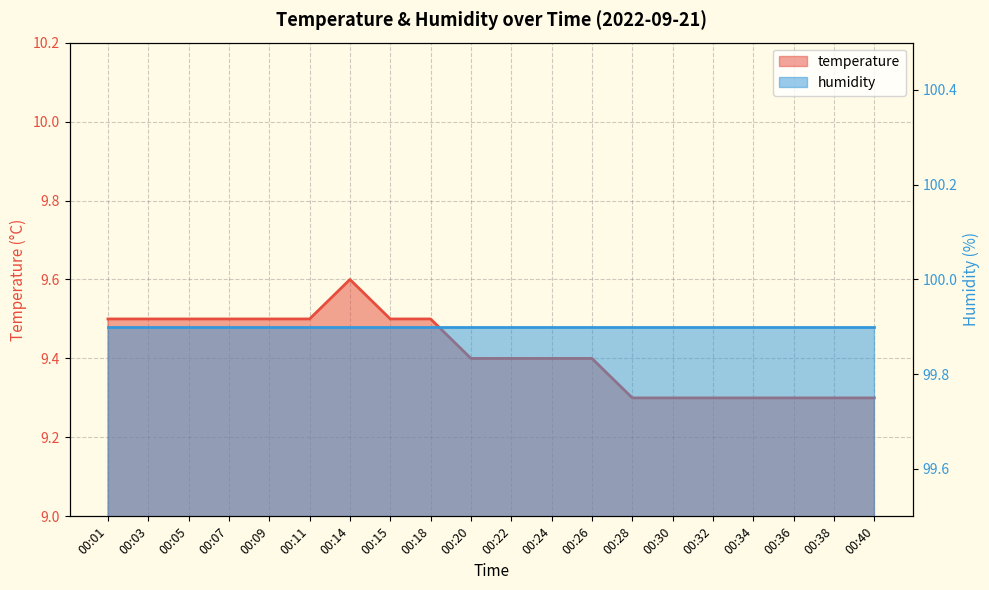

Reading left to right, what are all the values shown in this chart?

00:01=9.5	00:03=9.5	00:05=9.5	00:07=9.5	00:09=9.5	00:11=9.5	00:14=9.6	00:15=9.5	00:18=9.5	00:20=9.4	00:22=9.4	00:24=9.4	00:26=9.4	00:28=9.3	00:30=9.3	00:32=9.3	00:34=9.3	00:36=9.3	00:38=9.3	00:40=9.3